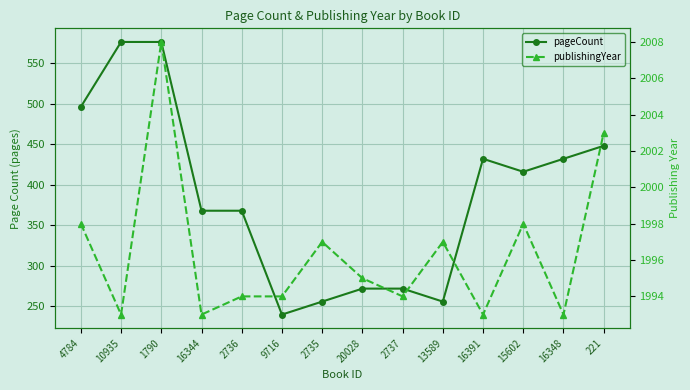

The pageCount series shows 274 at 16348. True or false?

False